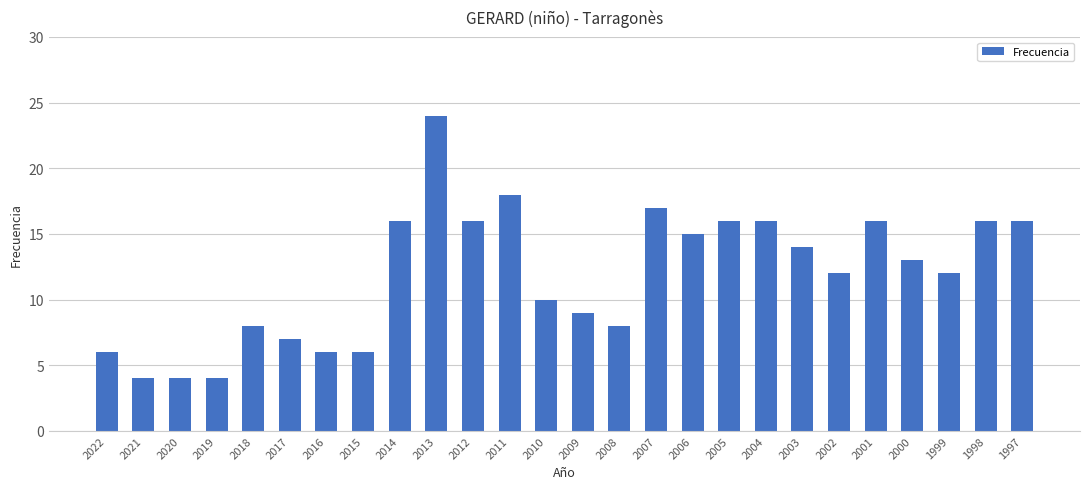

What is the minimum value shown in the chart?

4